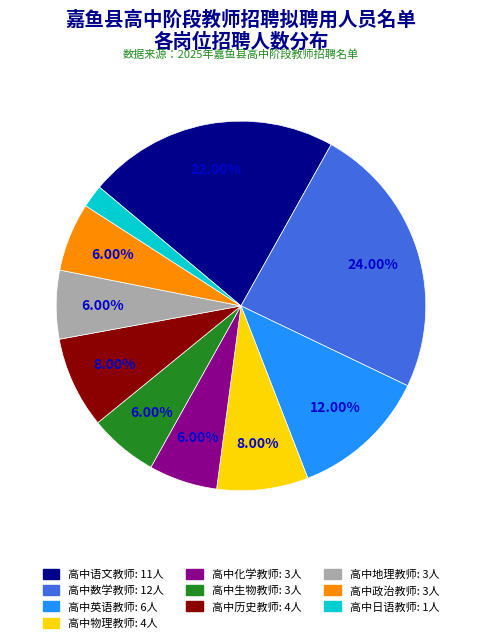

What is the ratio of the value at 高中数学教师 to the value at 高中语文教师?

1.1